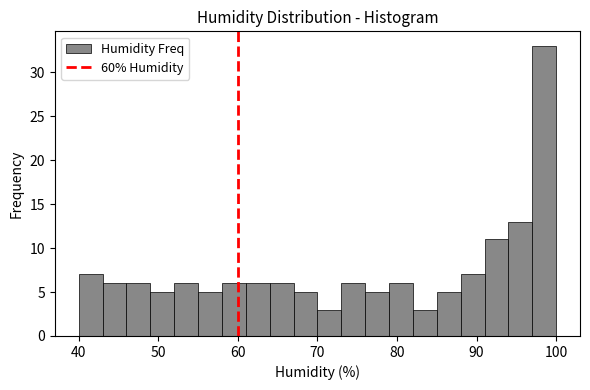

Read against the x-axis, roughly where is the centre of the tallest bar?

99